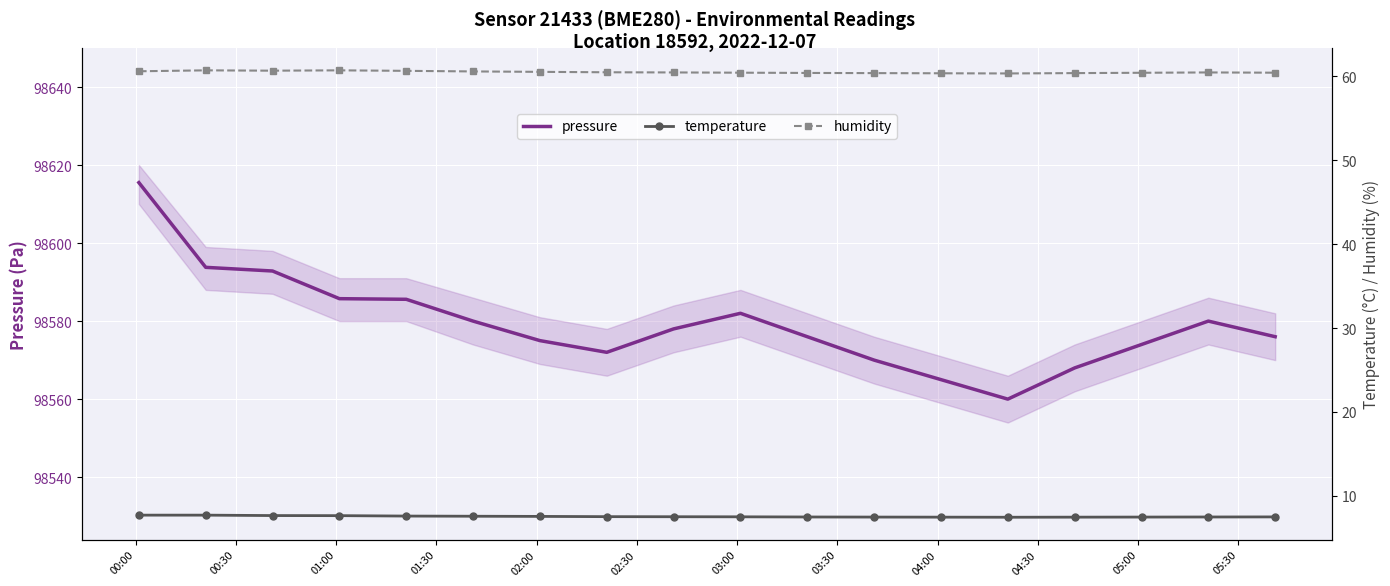

What is the maximum value for pressure?

98615.5